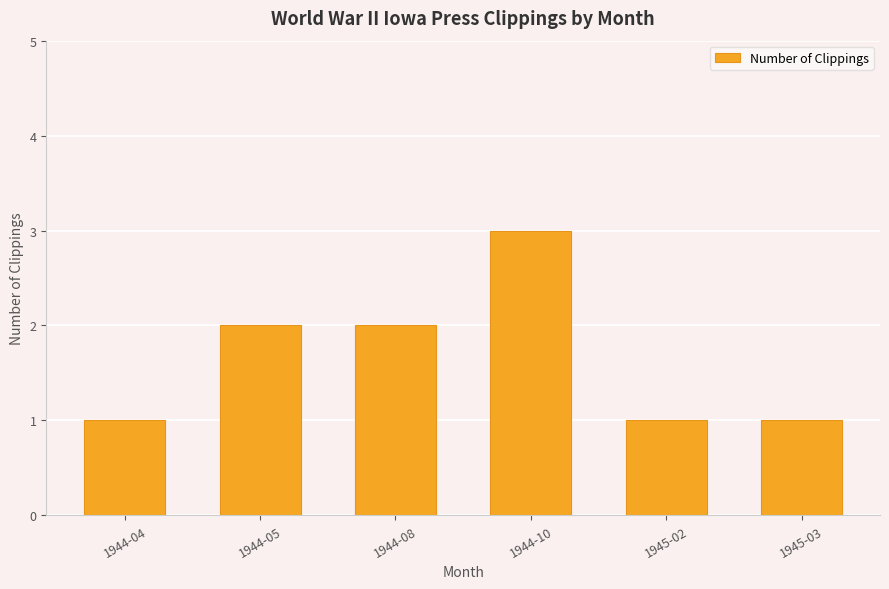

How many data points does each series have?

6